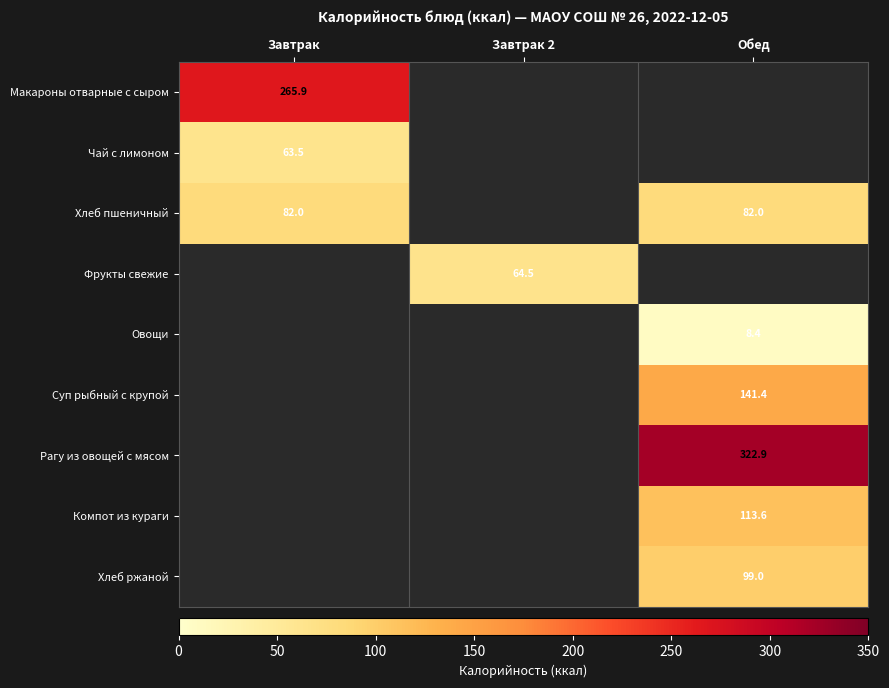

Is the value of Хлеб пшеничный at Завтрак 2 greater than the value of Рагу из овощей с мясом at Завтрак?

No